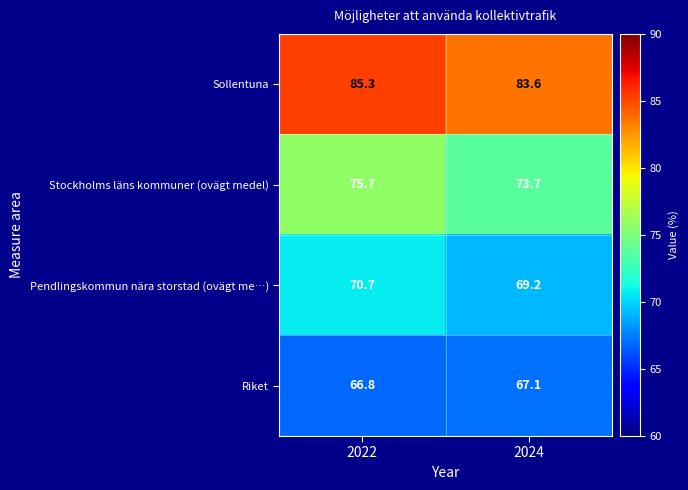

At which category is the sum across all series the highest?

2022